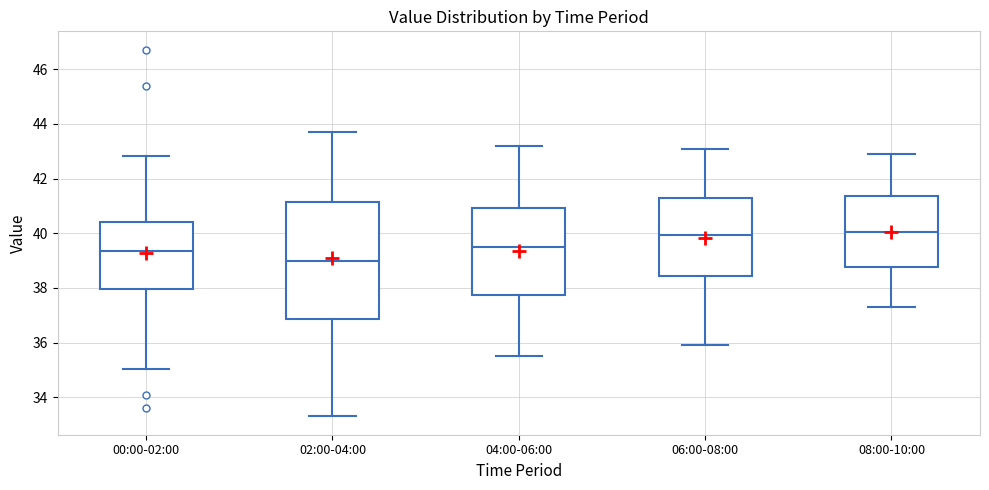

Where does the median line of the box for 06:00-08:00 sit on the y-axis? The values are not printed on the chart, so give them approximately, as read against the axis.

40.0